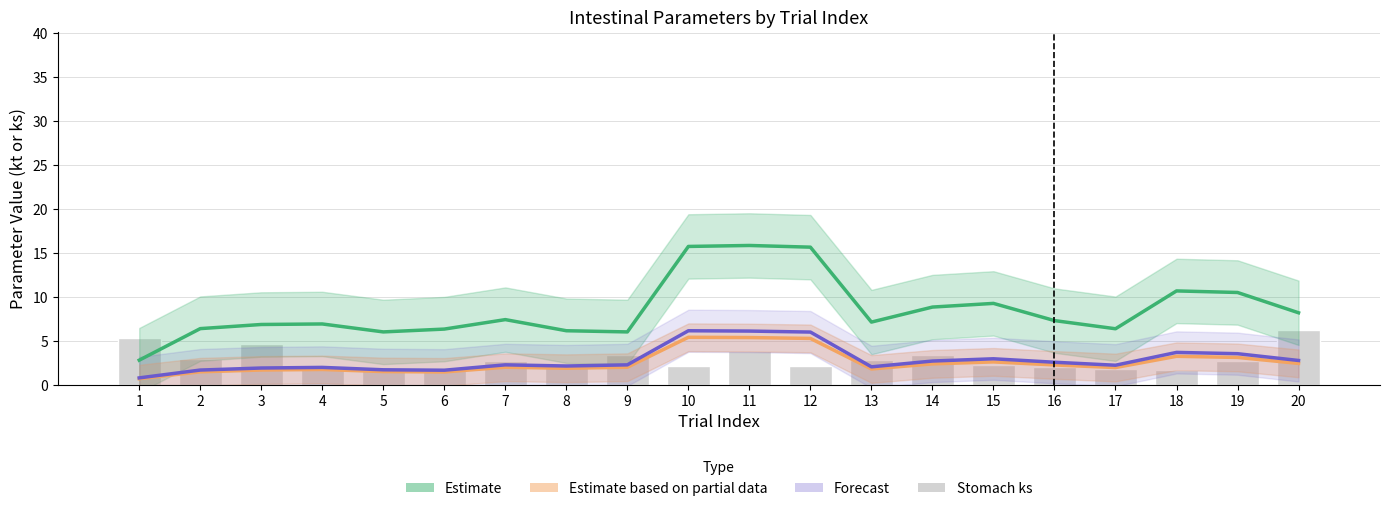

What is the difference between the second highest and minimum values in the Estimate (Duodenum kt) series?

12.9